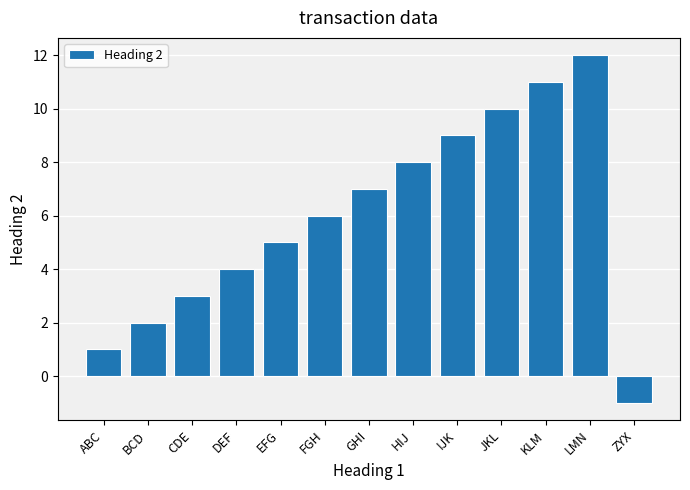

What is the value of the 13th bar from the left?

-1